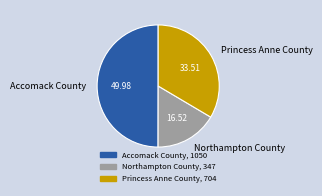

Which slice is the smallest?

Northampton County